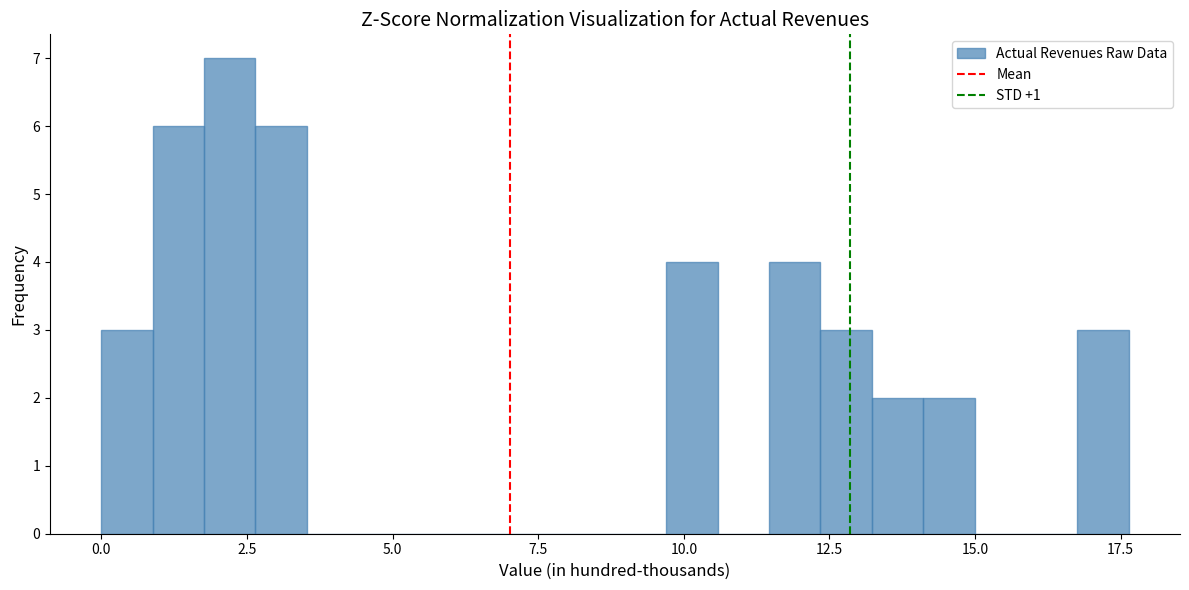

Around what value on the x-axis is the tallest bar? Give the approximate position of its centre, as read against the axis.

2.0